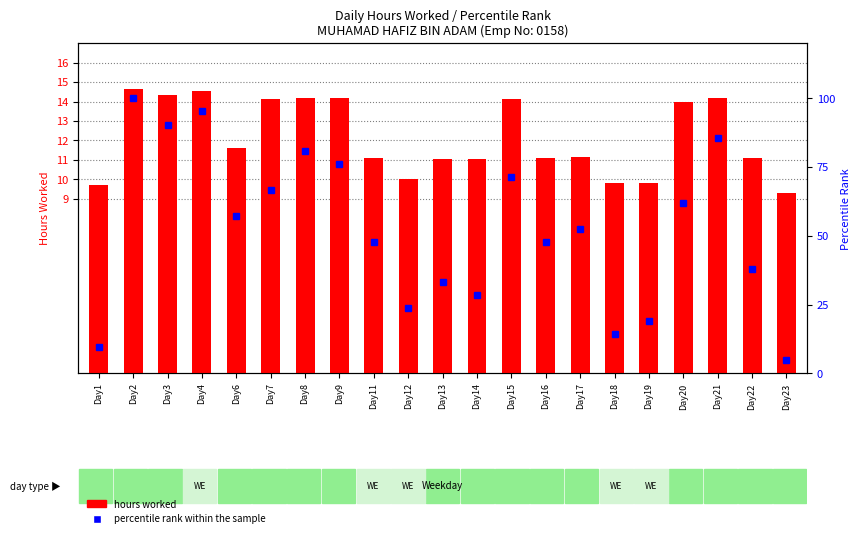

How many values in the percentile rank within the sample series exceed 52?

11